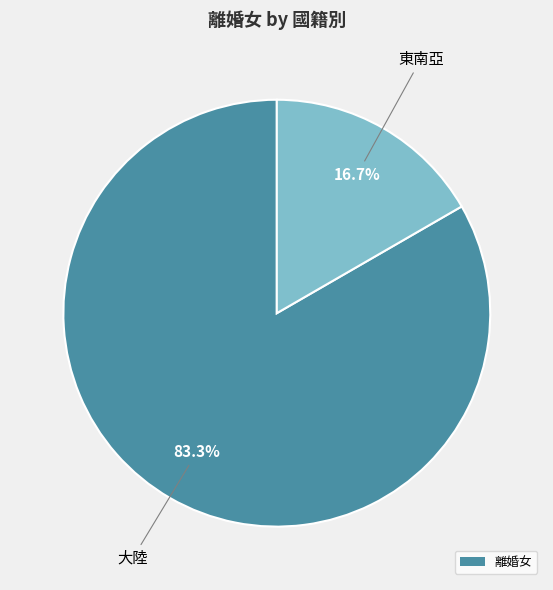

Does any single category account for the majority?

Yes